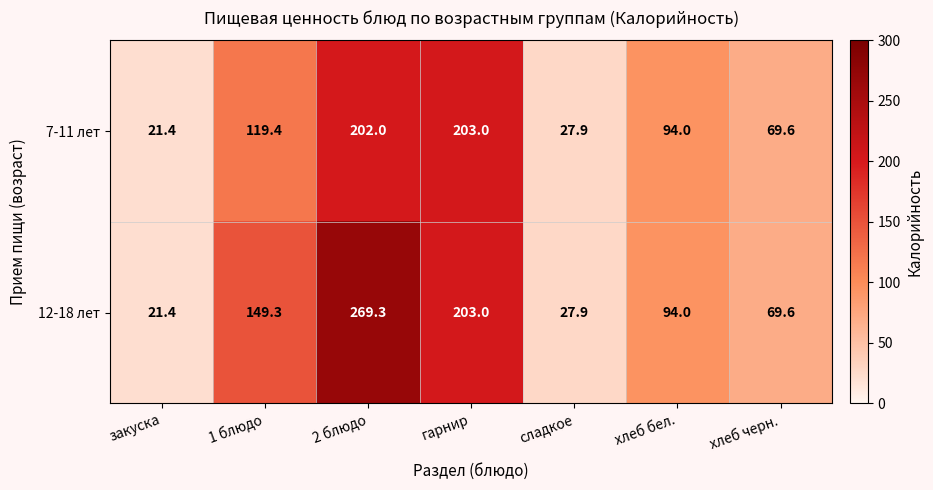

What is the spread (max minus min) of values at 1 блюдо?

29.9